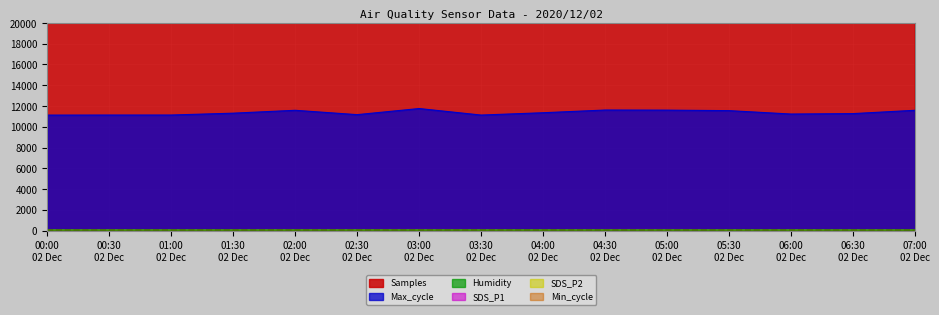

Which label corresponds to the smallest value in the chart?

07:00 02 Dec